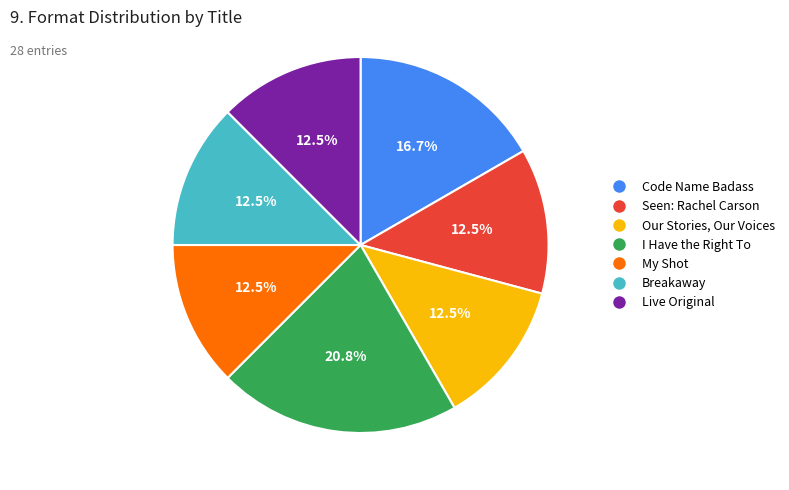

How many segments does this pie chart have?

7